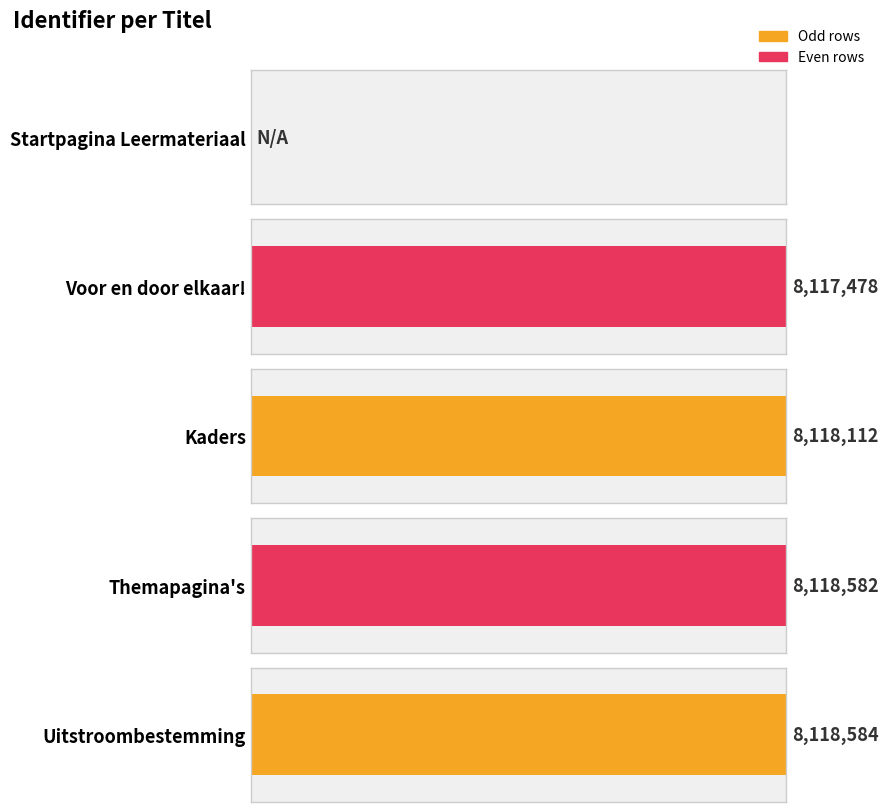

What is the label of the 1st bar from the left?

Startpagina Leermateriaal